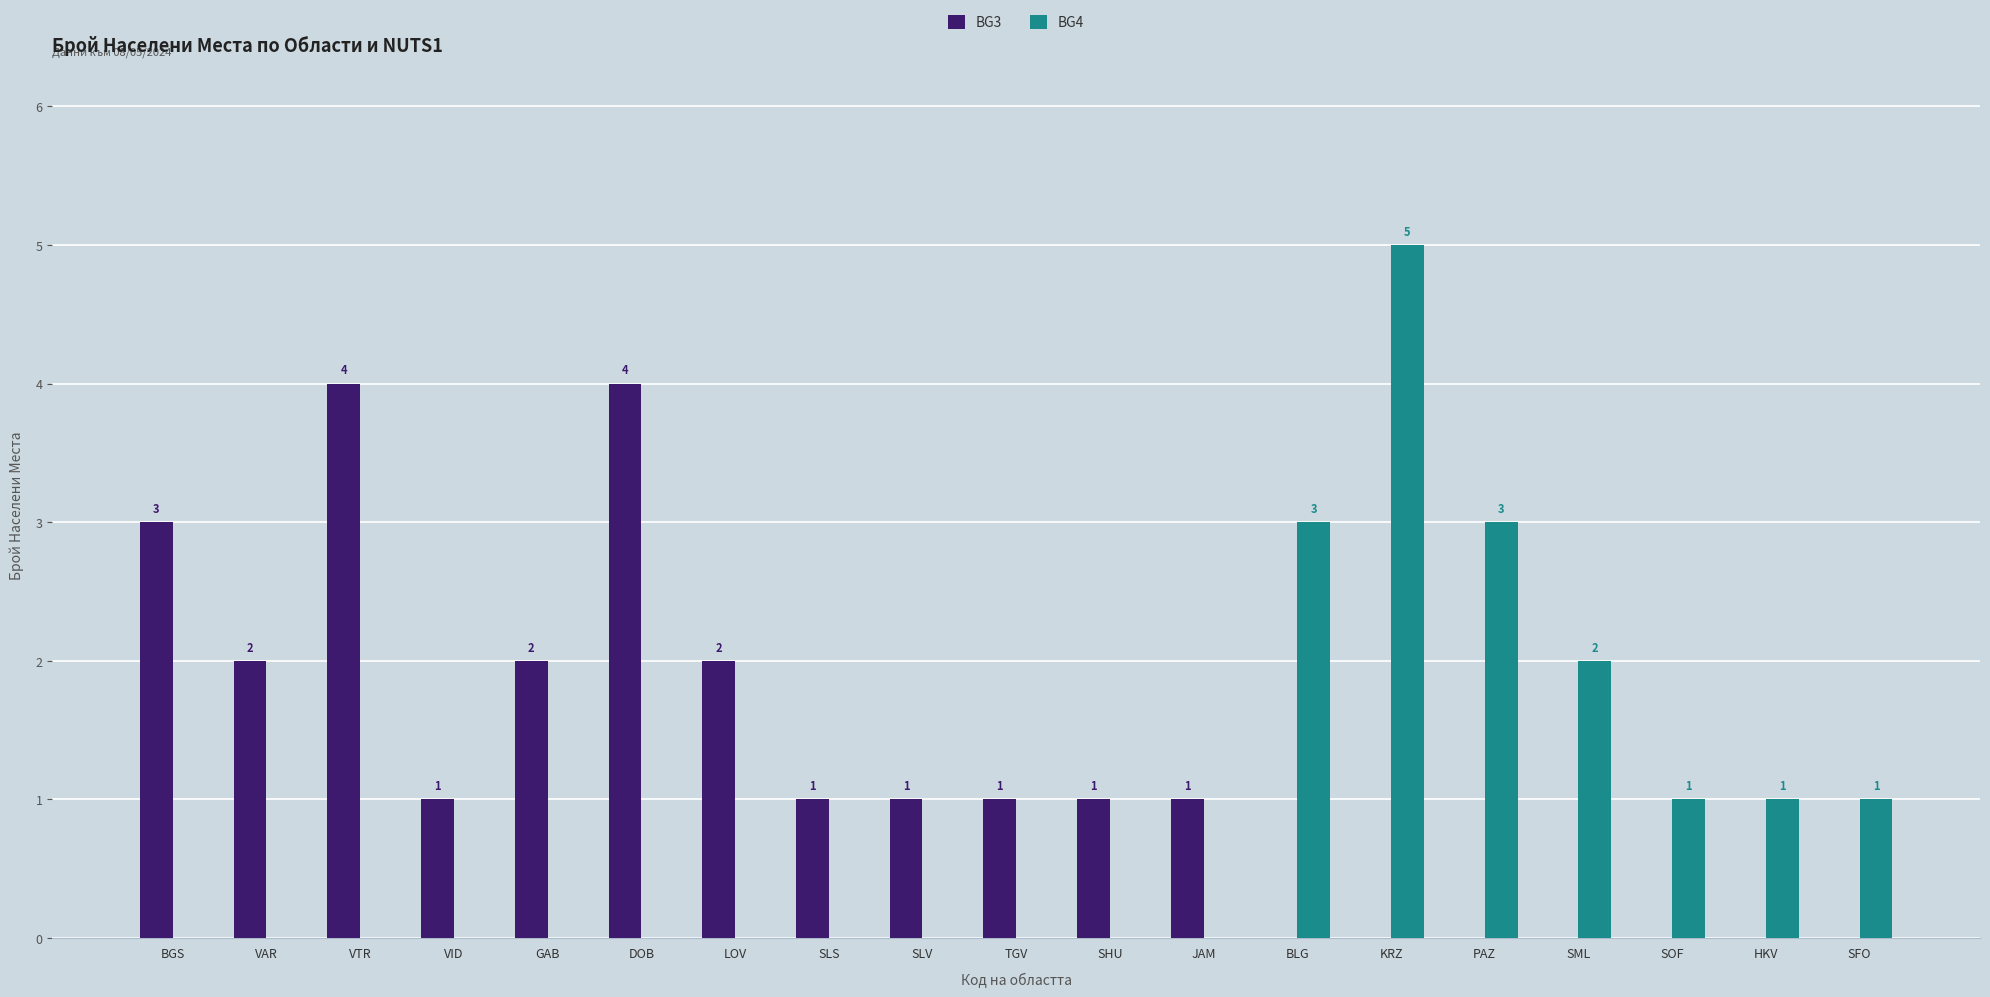

At which label is BG4 closest to 2?

SML